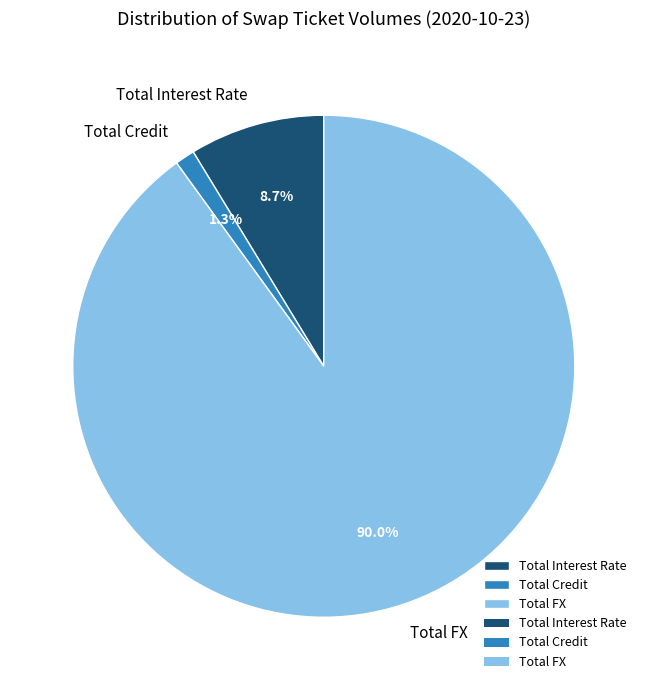

Does any single category account for the majority?

Yes